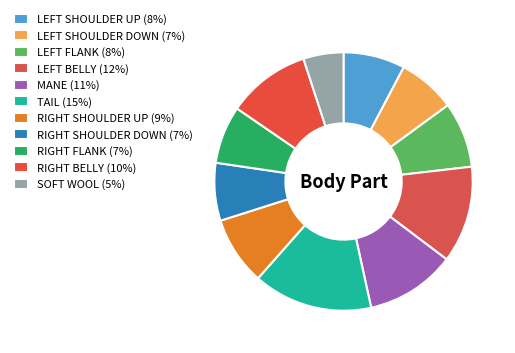

How many slices are in this pie chart?

11